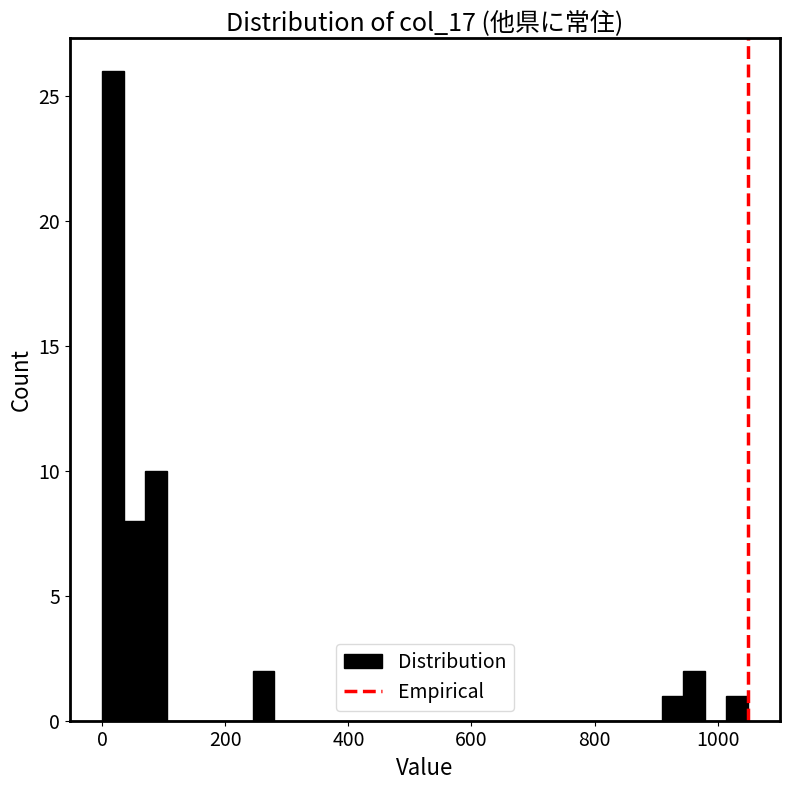

Around what value on the x-axis is the tallest bar? Give the approximate position of its centre, as read against the axis.

20